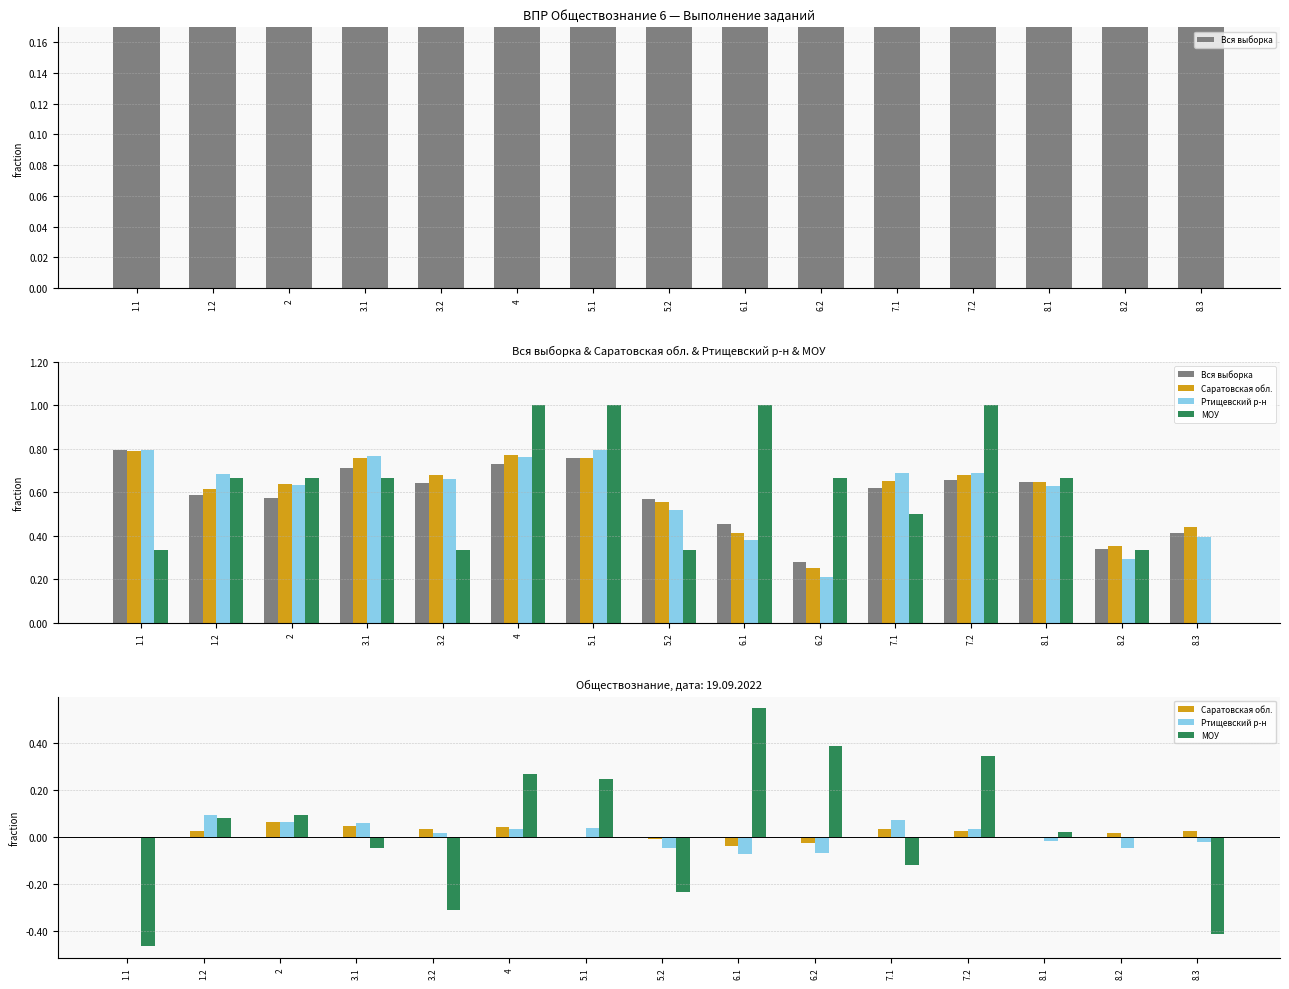

At which label does Саратовская обл. reach its peak?

2